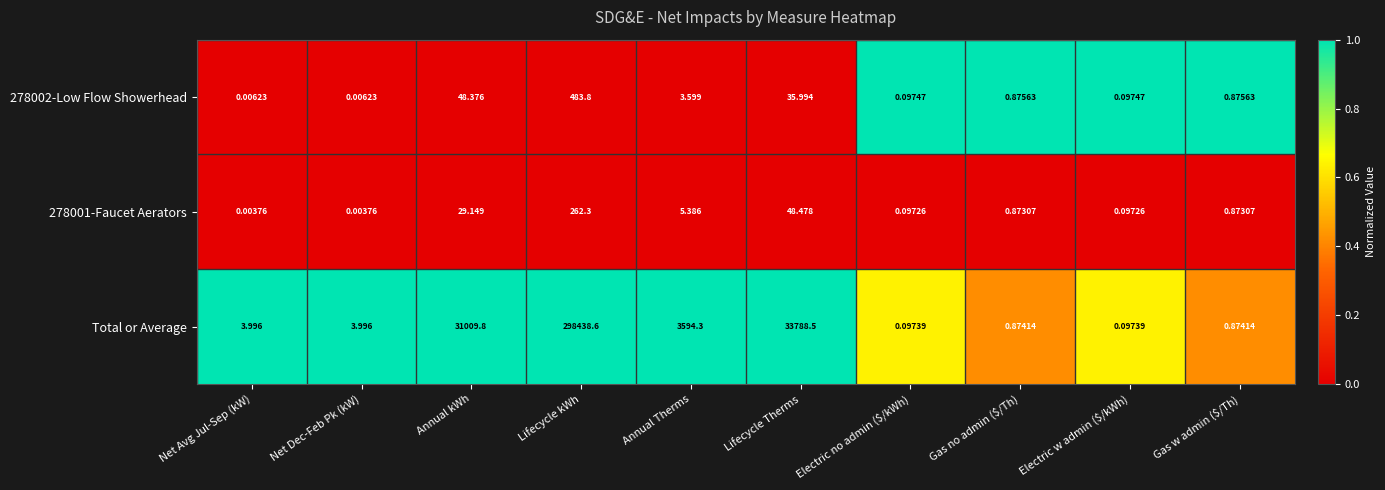

Which series has the widest spread of values?

Total or Average